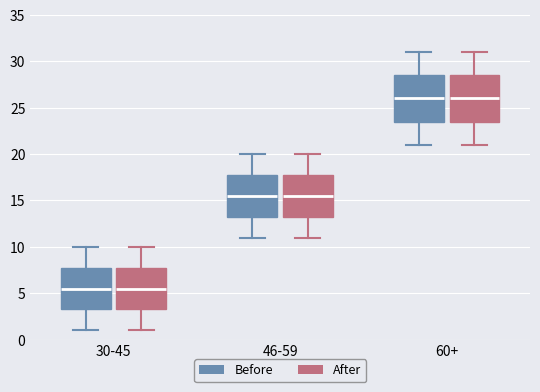

Where is the lower edge of the box for 30-45 (After) on the y-axis? The values are not printed on the chart, so give them approximately, as read against the axis.

3.5